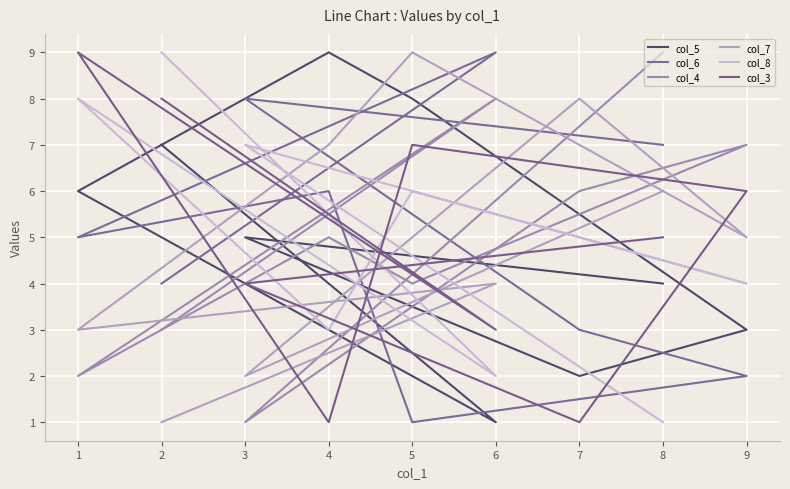

Reading right to left, transcribe all the data shown in this chart.

col_5: 8=4	3=5	7=2	9=3	5=8	4=9	1=6	6=1	2=7
col_6: 8=7	3=8	7=3	9=2	5=1	4=6	1=5	6=9	2=4
col_4: 8=9	3=1	7=6	9=7	5=4	4=5	1=2	6=8	2=3
col_7: 8=6	3=2	7=8	9=5	5=9	4=7	1=3	6=4	2=1
col_8: 8=1	3=7	7=5	9=4	5=6	4=3	1=8	6=2	2=9
col_3: 8=5	3=4	7=1	9=6	5=7	4=1	1=9	6=3	2=8